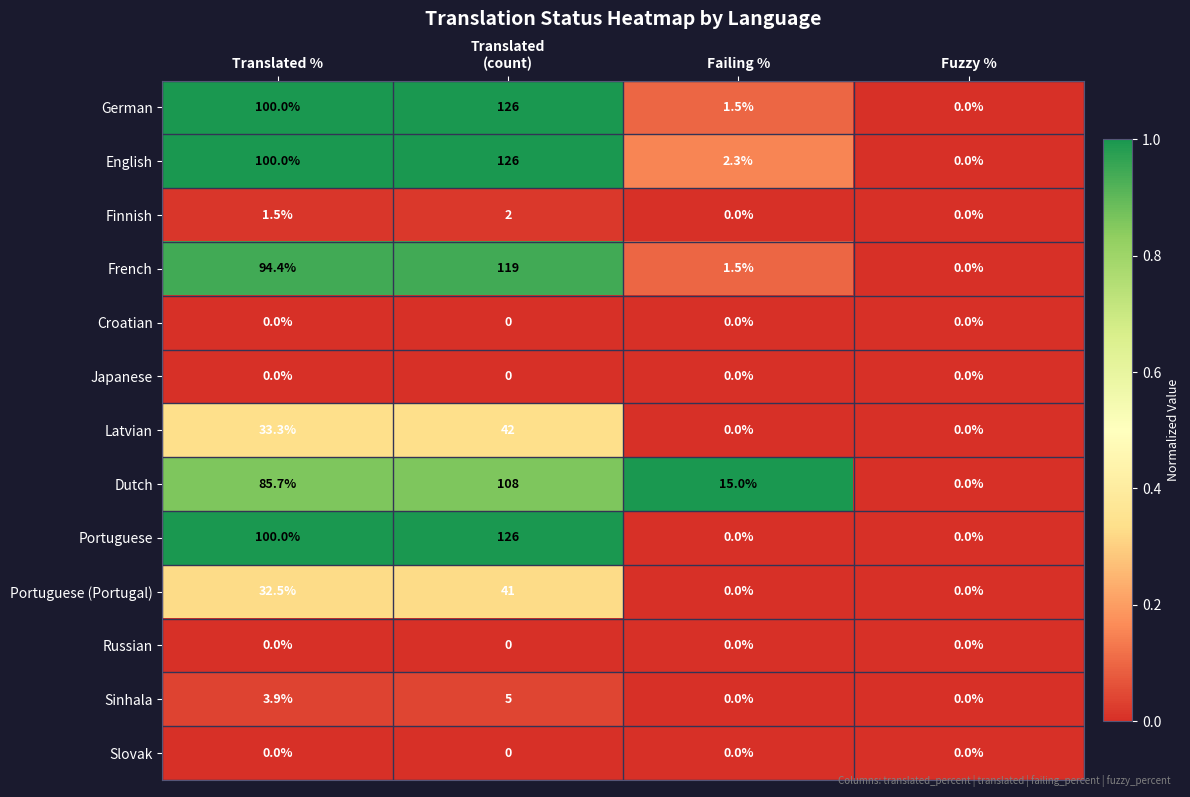

What is the difference between the highest and lowest values at Failing %?

15.0